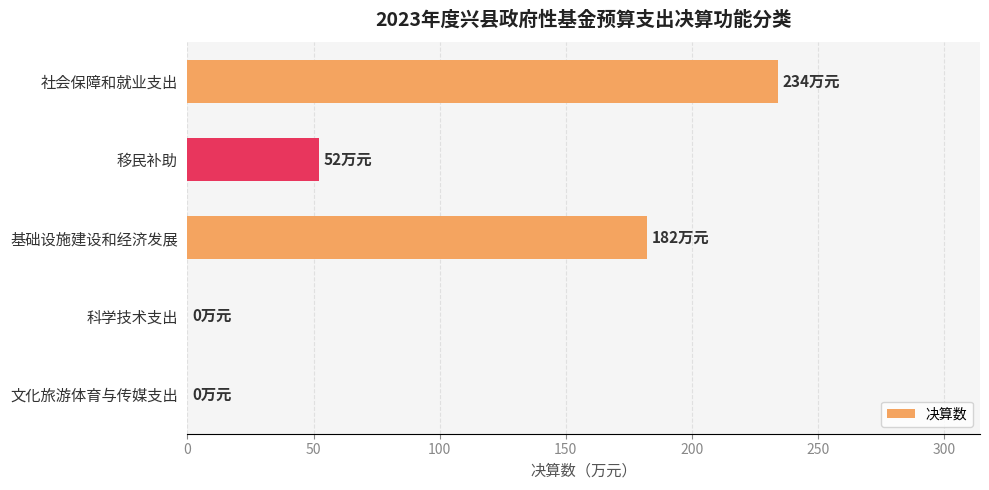

True or false: the data shows 182 at 基础设施建设和经济发展.

True